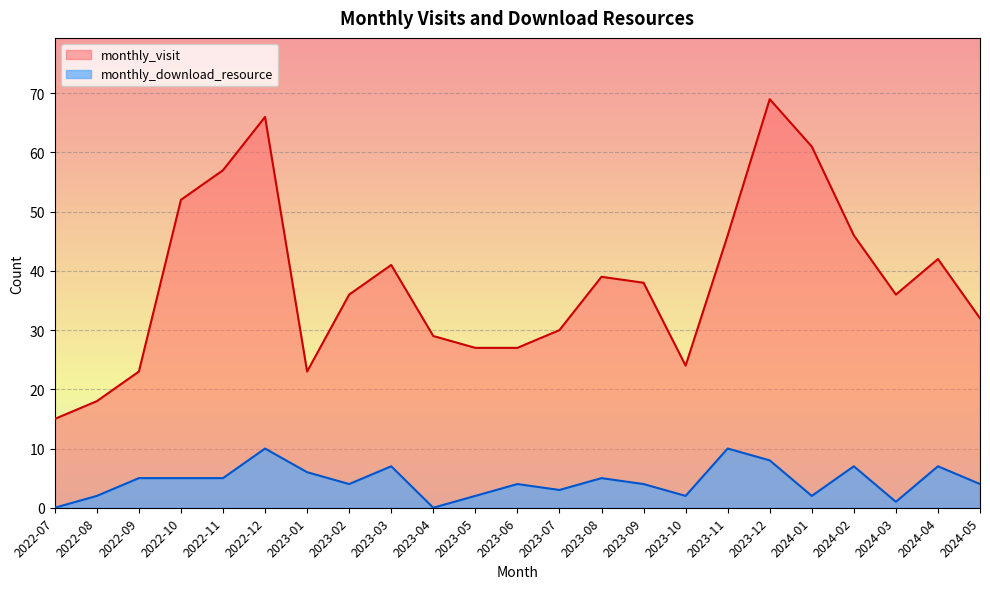

What is the sum of the monthly_visit values at 2023-10 and 2023-03?

65